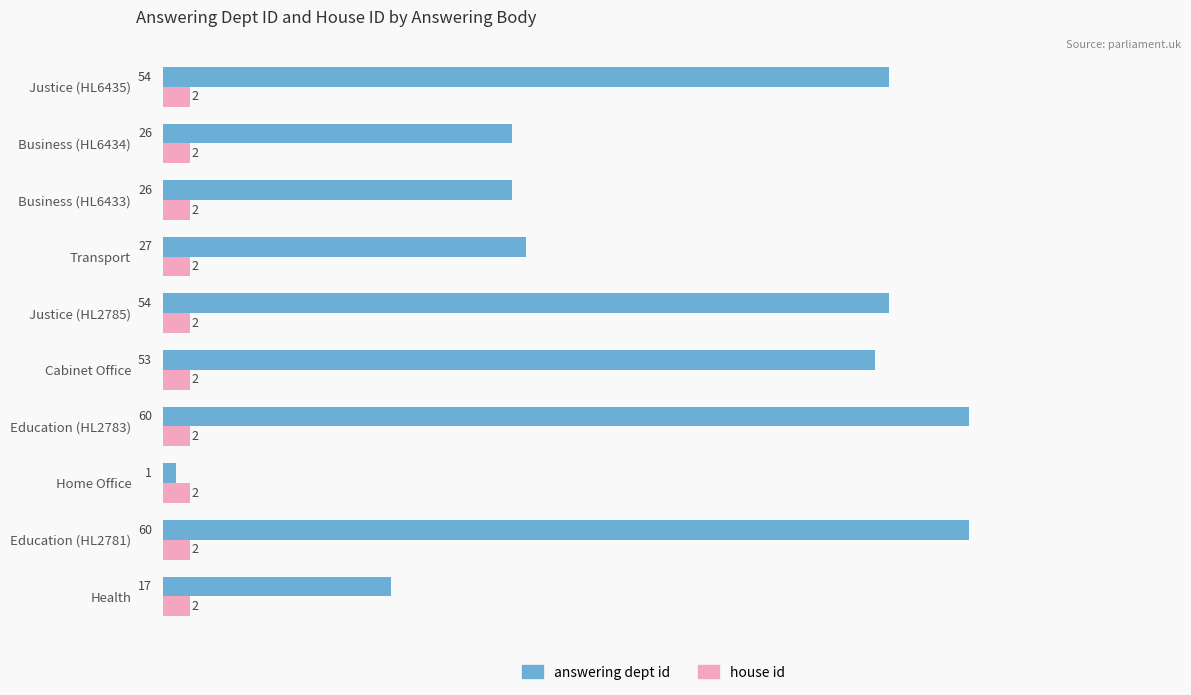

Rank the series by their maximum value, from highest to lowest.

answering dept id, house id